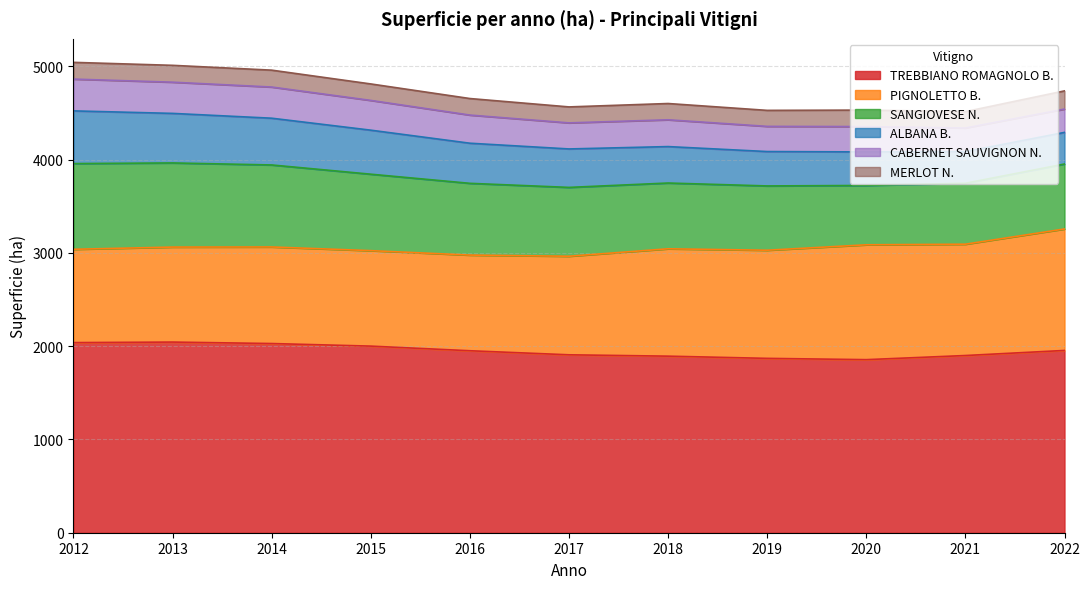

What is the sum of all TREBBIANO ROMAGNOLO B. values?

21447.0